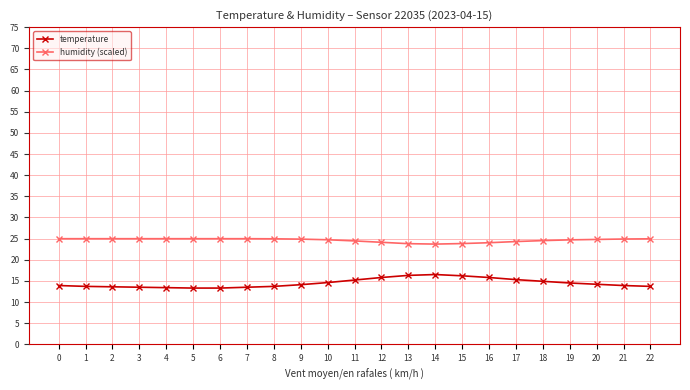

Is it true that temperature equals 21.8 at 2?

False